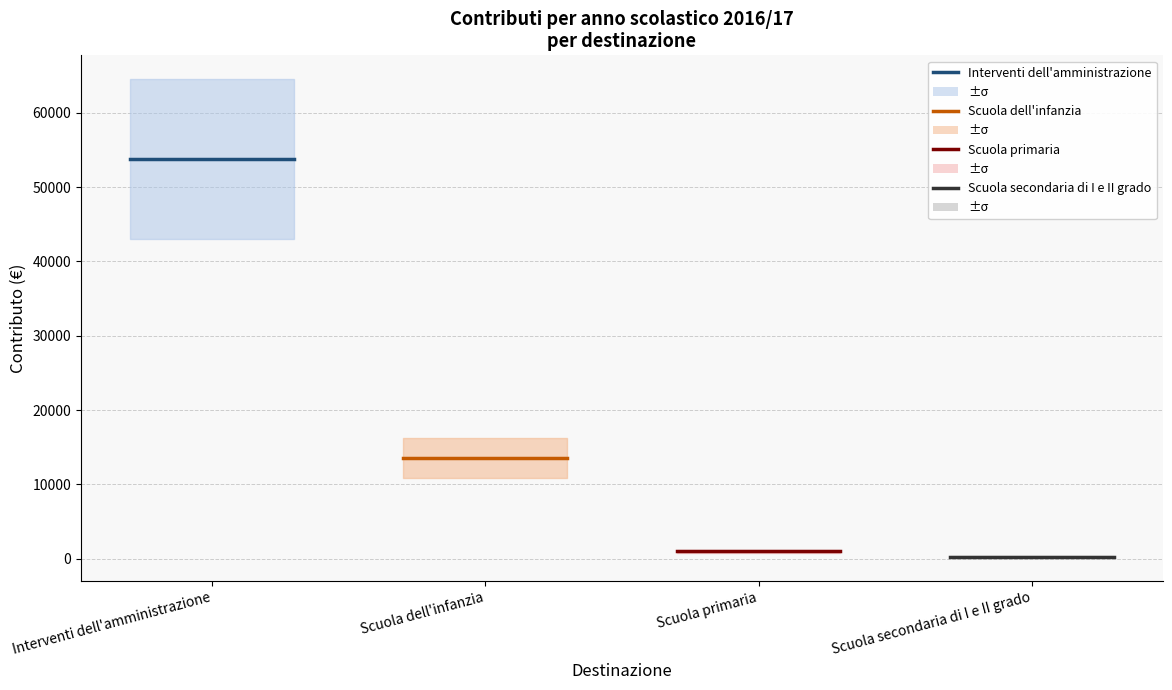

What are all the series names shown in the legend?

Interventi dell'amministrazione, Scuola dell'infanzia, Scuola primaria, Scuola secondaria di I e II grado